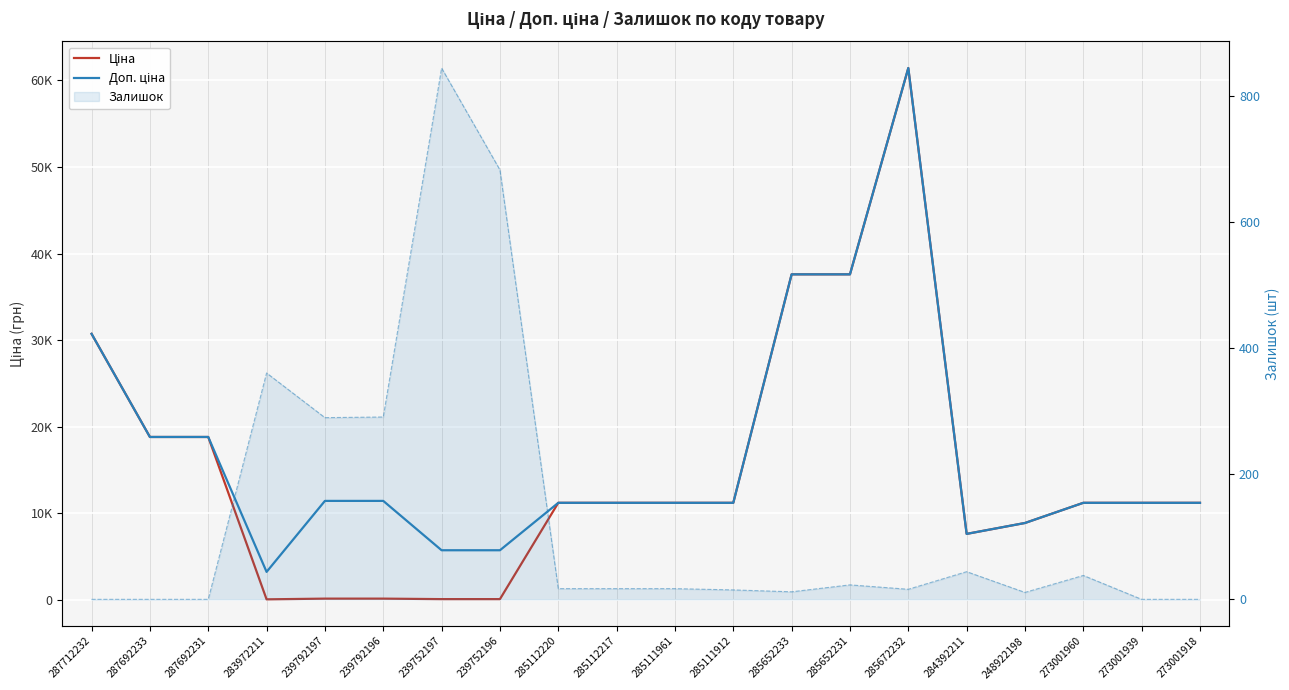

Is it true that Ціна equals 19379.1 at 273001939?

False